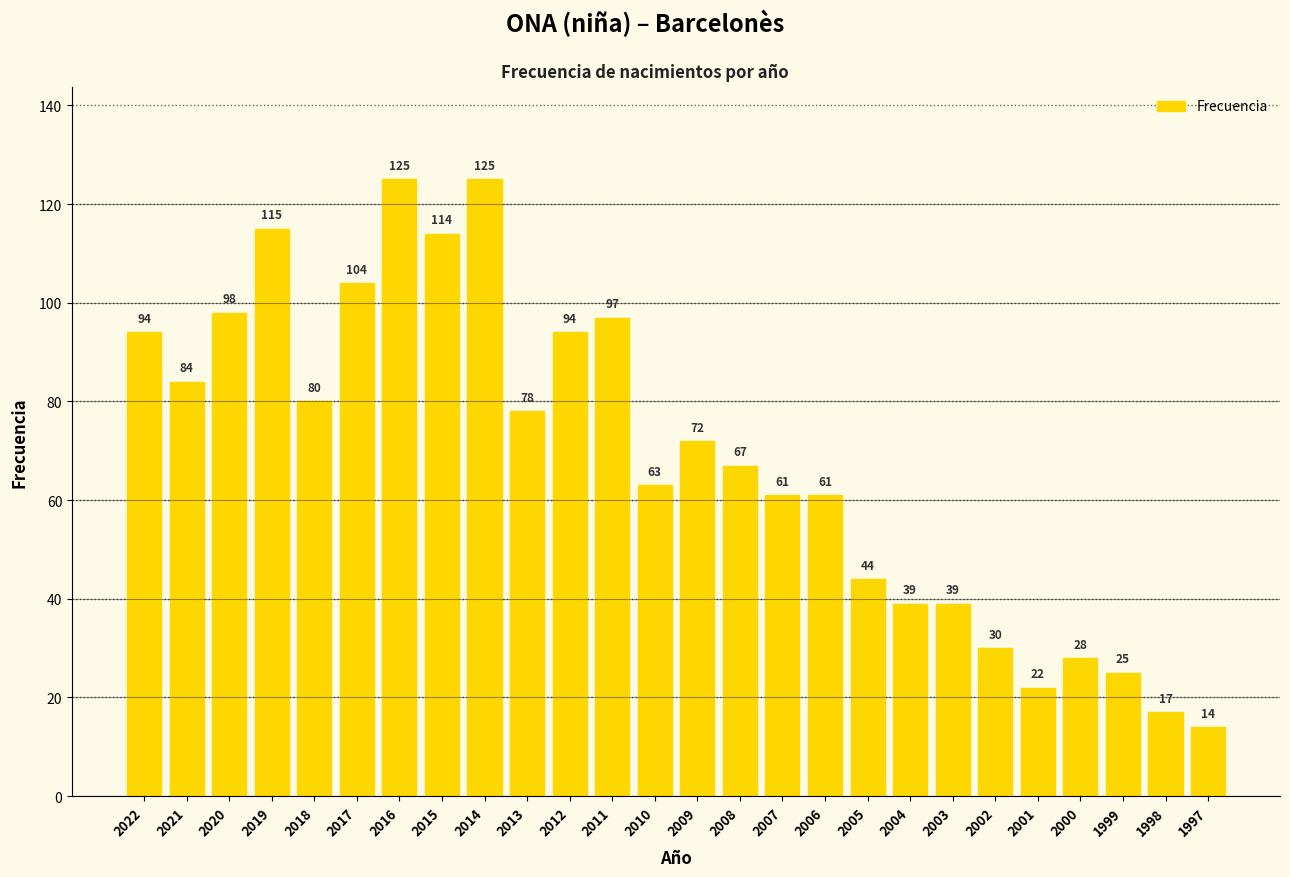

At which label does the data first exceed 72?

2022